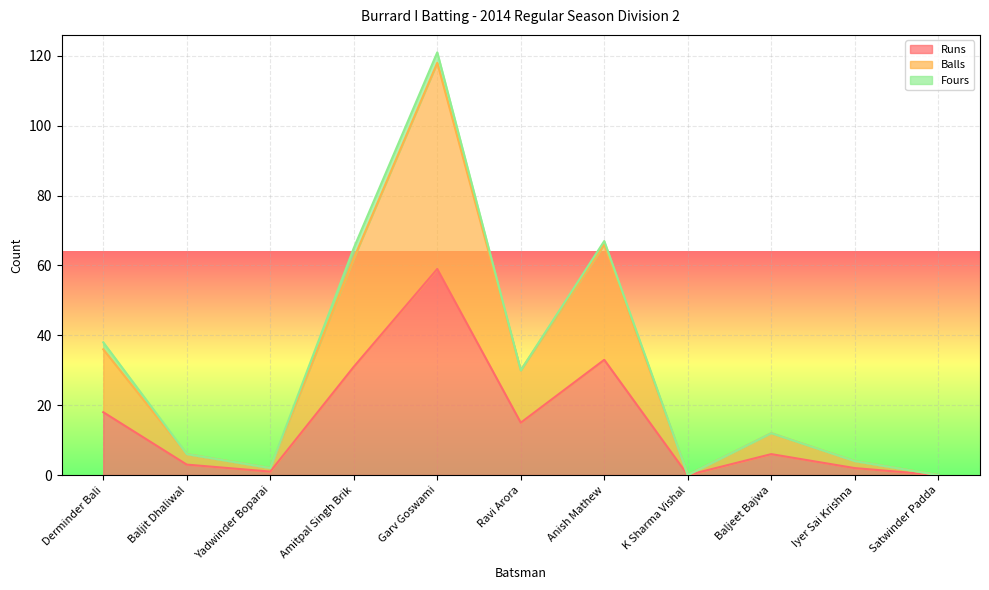

At which category does Balls reach its first local peak?

Garv Goswami